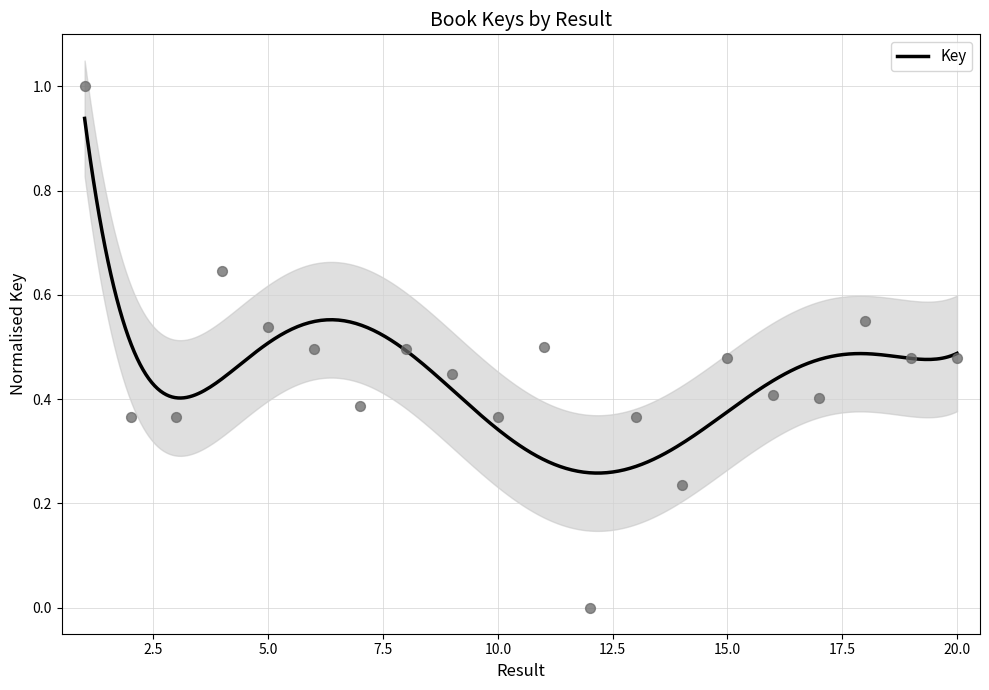

Which has a higher value, 20 or 7?

20